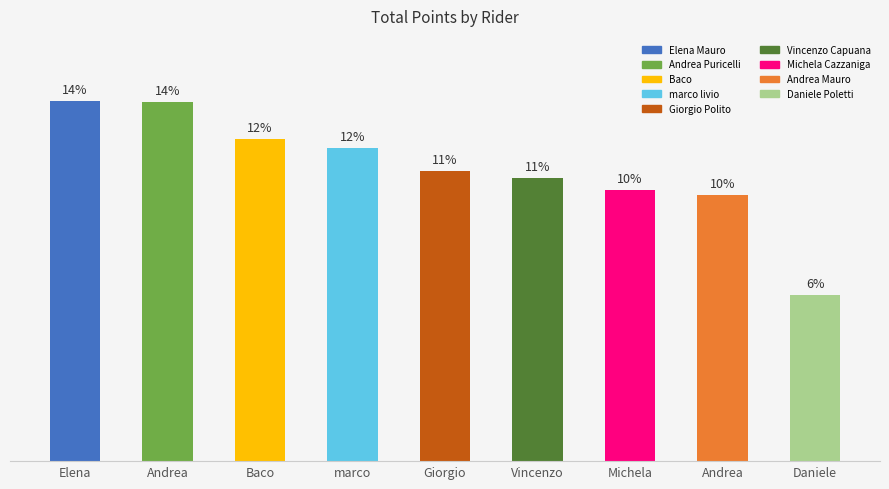

Are the bars grouped side by side (vs. stacked)?

No